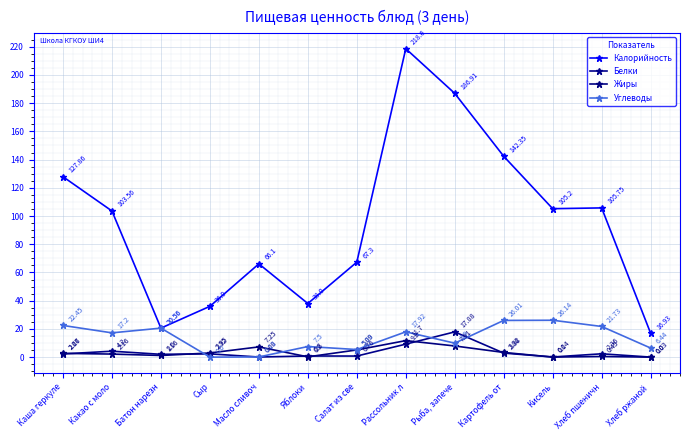

True or false: Углеводы has more than 1 points higher than both neighbors.

True